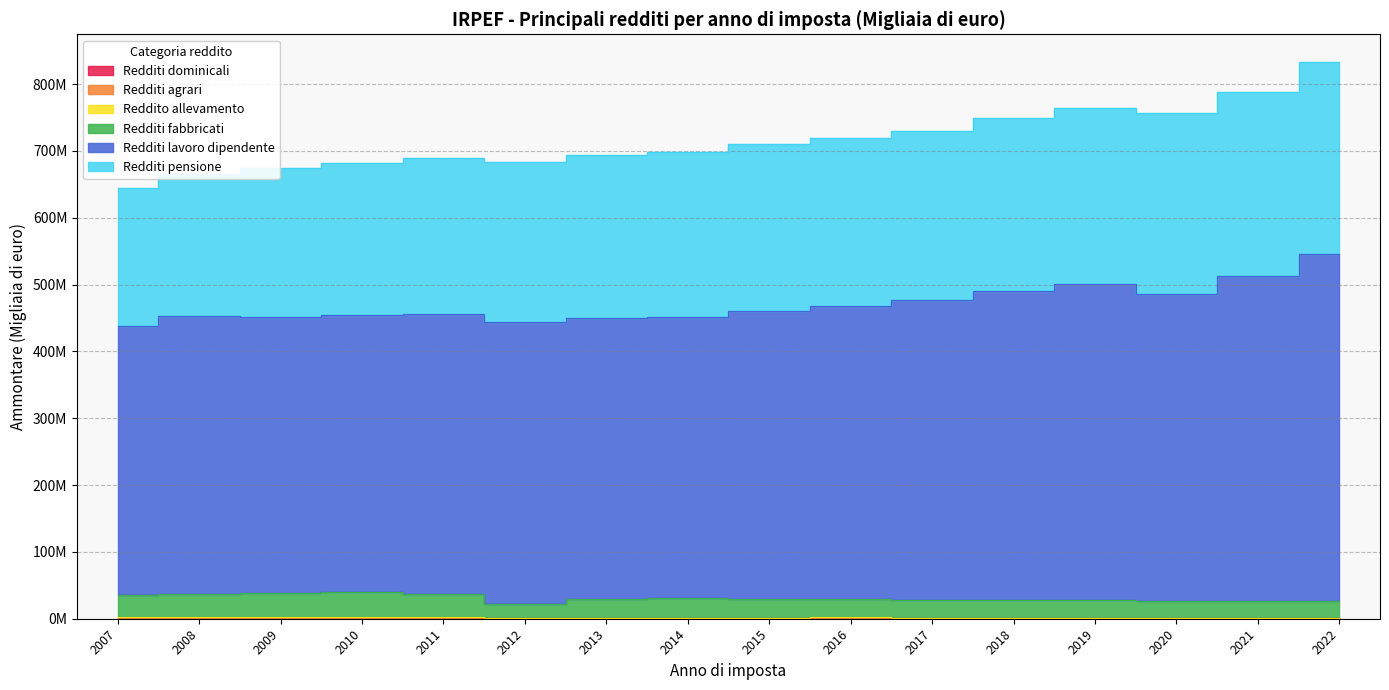

Which series has the widest spread of values?

Redditi lavoro dipendente